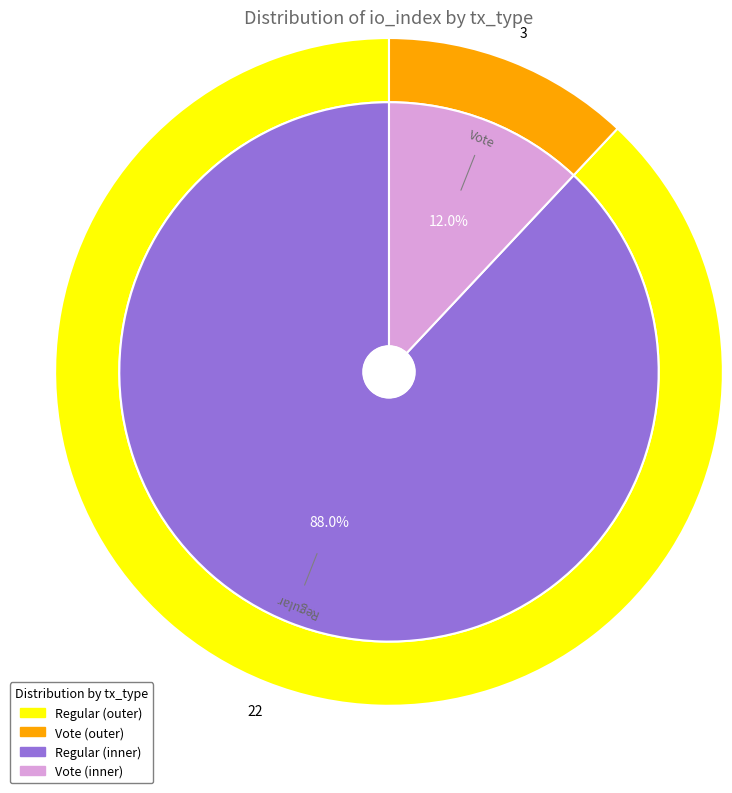

What percentage is the Regular slice, to the nearest percent?

88%